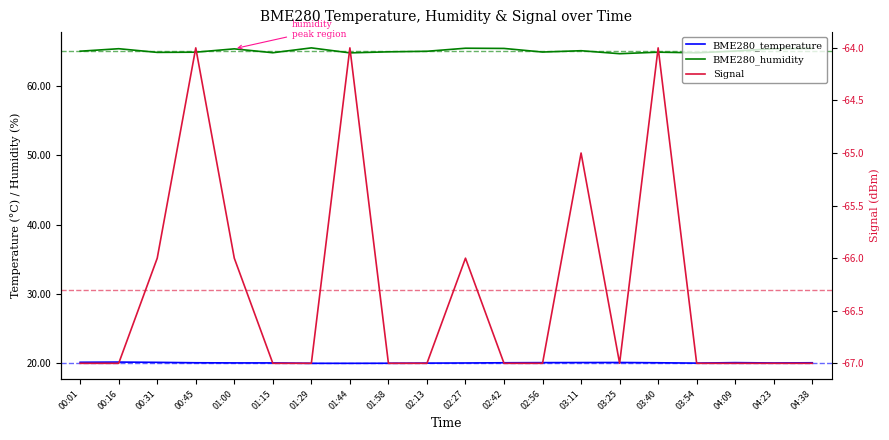

Reading left to right, transcribe all the data shown in this chart.

BME280_temperature: 00:01=20.1	00:16=20.1	00:31=20.1	00:45=20.0	01:00=20.0	01:15=20.0	01:29=20.0	01:44=20.0	01:58=20.0	02:13=20.0	02:27=20.0	02:42=20.0	02:56=20.1	03:11=20.1	03:25=20.1	03:40=20.0	03:54=20.0	04:09=20.1	04:23=20.0	04:38=20.0
BME280_humidity: 00:01=65.0	00:16=65.4	00:31=64.8	00:45=64.9	01:00=65.4	01:15=64.8	01:29=65.5	01:44=64.8	01:58=64.9	02:13=65.0	02:27=65.5	02:42=65.4	02:56=64.9	03:11=65.1	03:25=64.7	03:40=64.9	03:54=64.8	04:09=65.0	04:23=65.4	04:38=65.4
Signal: 00:01=-67.0	00:16=-67.0	00:31=-66.0	00:45=-64.0	01:00=-66.0	01:15=-67.0	01:29=-67.0	01:44=-64.0	01:58=-67.0	02:13=-67.0	02:27=-66.0	02:42=-67.0	02:56=-67.0	03:11=-65.0	03:25=-67.0	03:40=-64.0	03:54=-67.0	04:09=-67.0	04:23=-67.0	04:38=-67.0